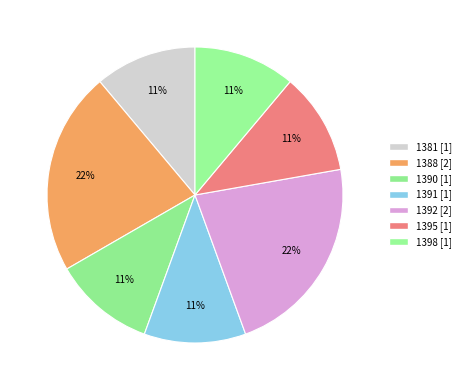

True or false: 1390 accounts for 11% of the total.

True